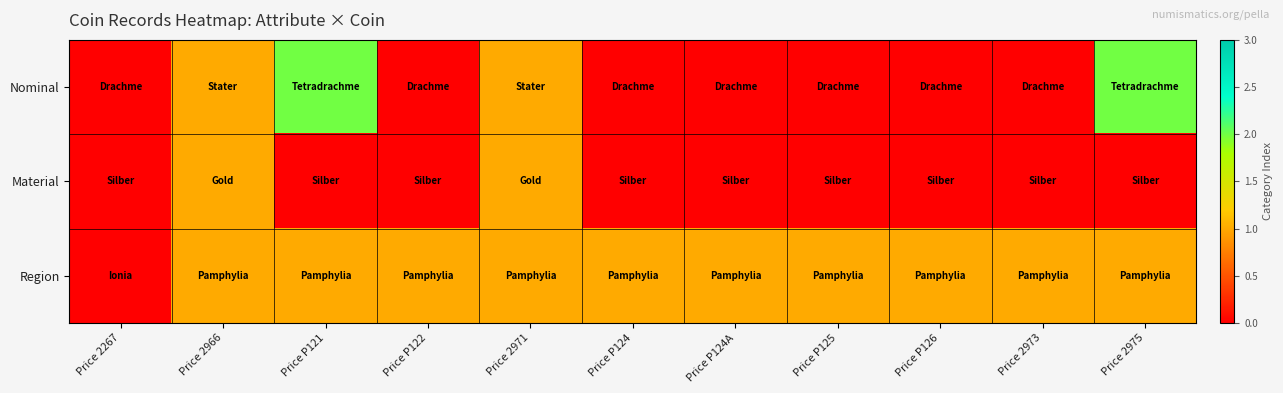

Which series changed the most between Price P121 and Price P124?

Nominal